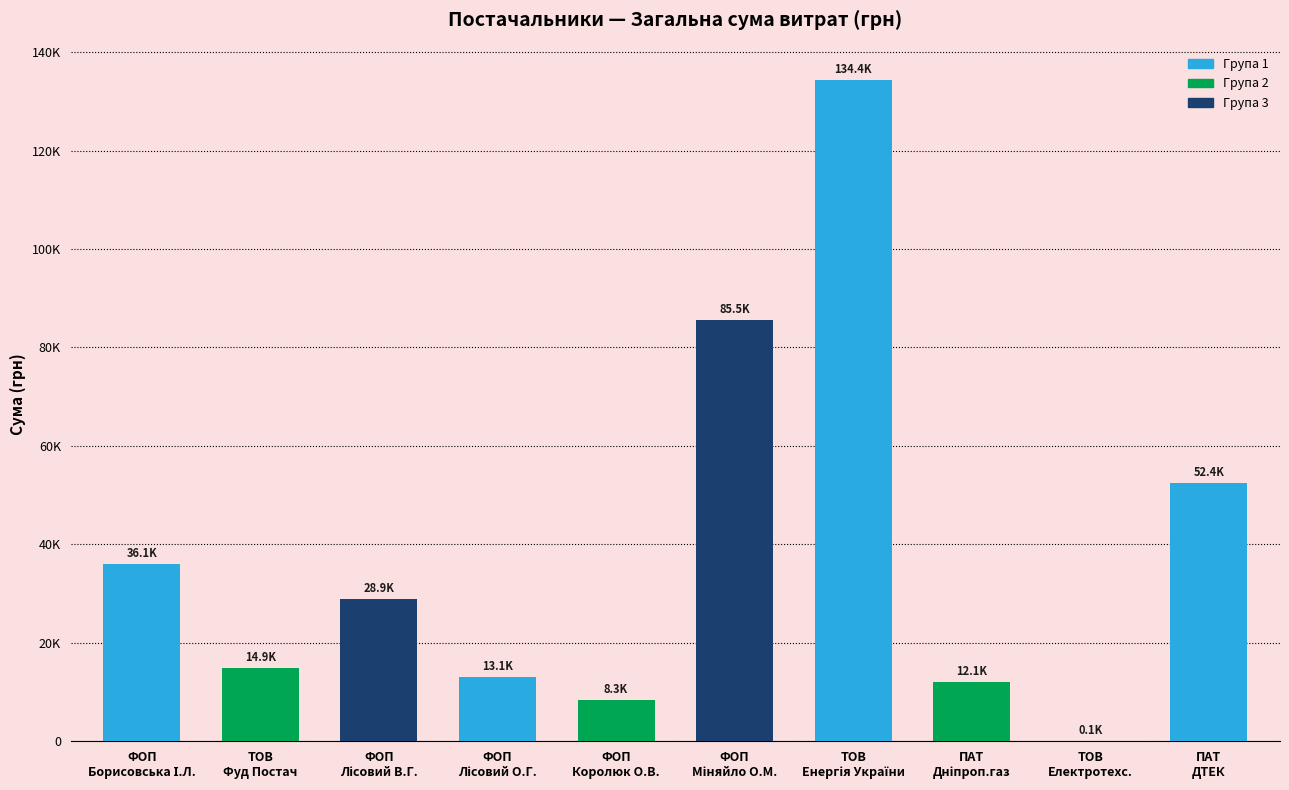

What is the approximate value at ТОВ
Фуд Постач?

14919.2